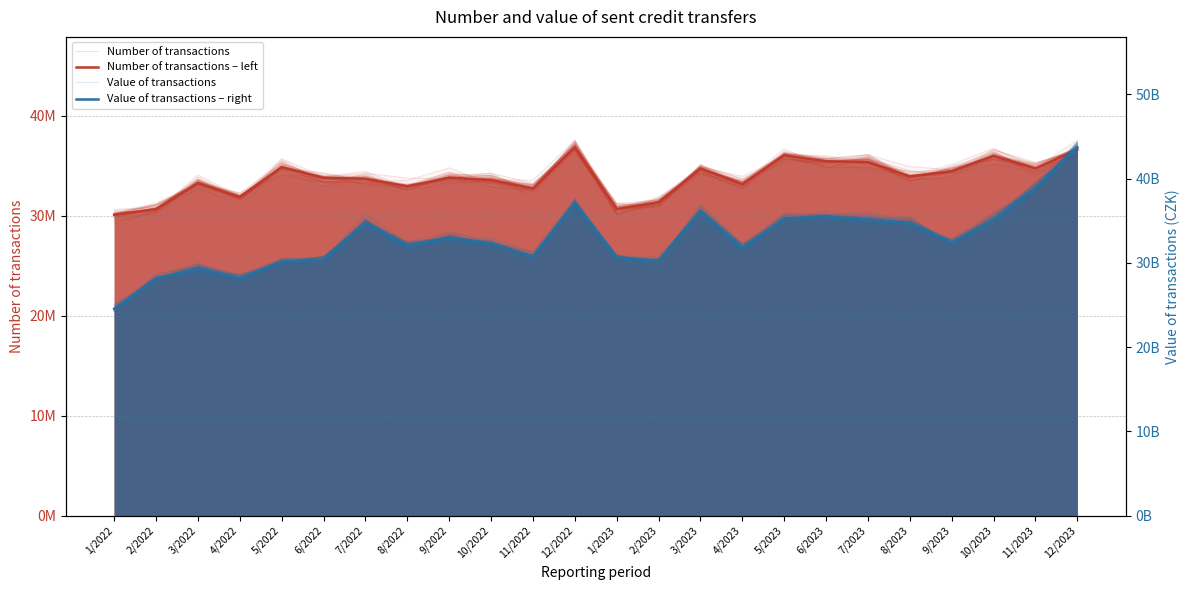

Reading left to right, transcribe all the data shown in this chart.

Number of transactions: 30198704.1	30357812.7	33520033.8	32158142.7	34196942.4	33348980.9	33765962.4	32834243.7	33816527.5	33281483.6	33028685.6	37139529.8	30700689.5	31710407.3	34892180.1	32884783.3	36189763.7	35115435.2	35699967.6	33921450.9	34399487.5	35769583.5	35158671.9	36585107.7
Number of transactions – left: 30106963.0	30676847.0	33270356.0	31858493.0	34877413.0	33788974.0	33722851.0	32938409.0	33822210.0	33567832.0	32740764.0	36852891.0	30680431.0	31356939.0	34729815.0	33169809.0	36056804.0	35455411.0	35389092.0	33938395.0	34463197.0	36014819.0	34734034.0	36641730.0
Value of transactions: 24512513486.4	28388257984.9	28692550331.4	27746473600.6	29838822619.9	30751449602.9	34861238779.4	32269906555.5	32601091800.4	31938151143.8	30864090283.5	37136045118.1	30667130451.5	30173342076.8	36243865623.7	31750833718.8	35511412983.6	35704905532.5	34573705178.2	33911821886.8	32712461704.7	35458702644.8	38473354651.4	42885322510.9
Value of transactions – right: 24536112058.1	28071604987.1	29362225725.8	28168047497.7	30116766171.7	30308586935.8	34763003057.9	32024179505.1	32977083620.1	32299758528.1	30726492833.9	37114416940.0	30499766393.7	30230075158.4	36143335204.3	31700708848.1	35237348379.1	35419070698.6	35142976411.1	34691431518.7	32388016242.6	35042494148.5	38870071549.3	43698034019.5